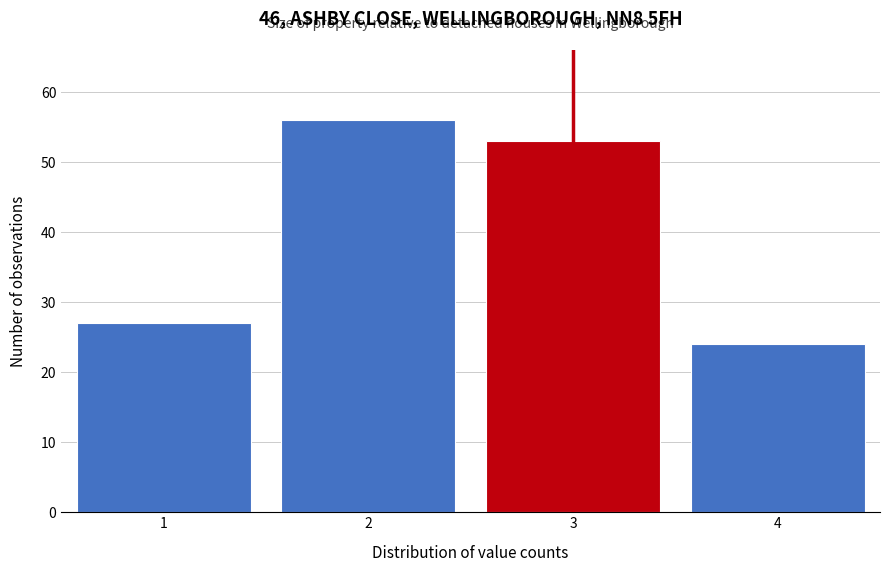

Reading right to left, extract all data points from this chart.

4=24	3=53	2=56	1=27